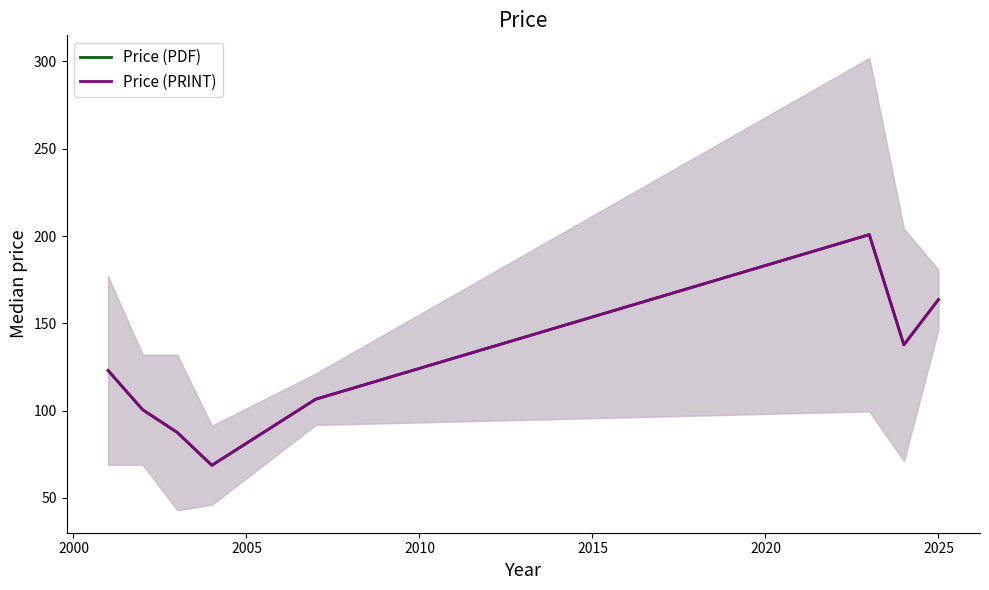

The Price (PDF) series shows 68.7 at 2010. True or false?

True